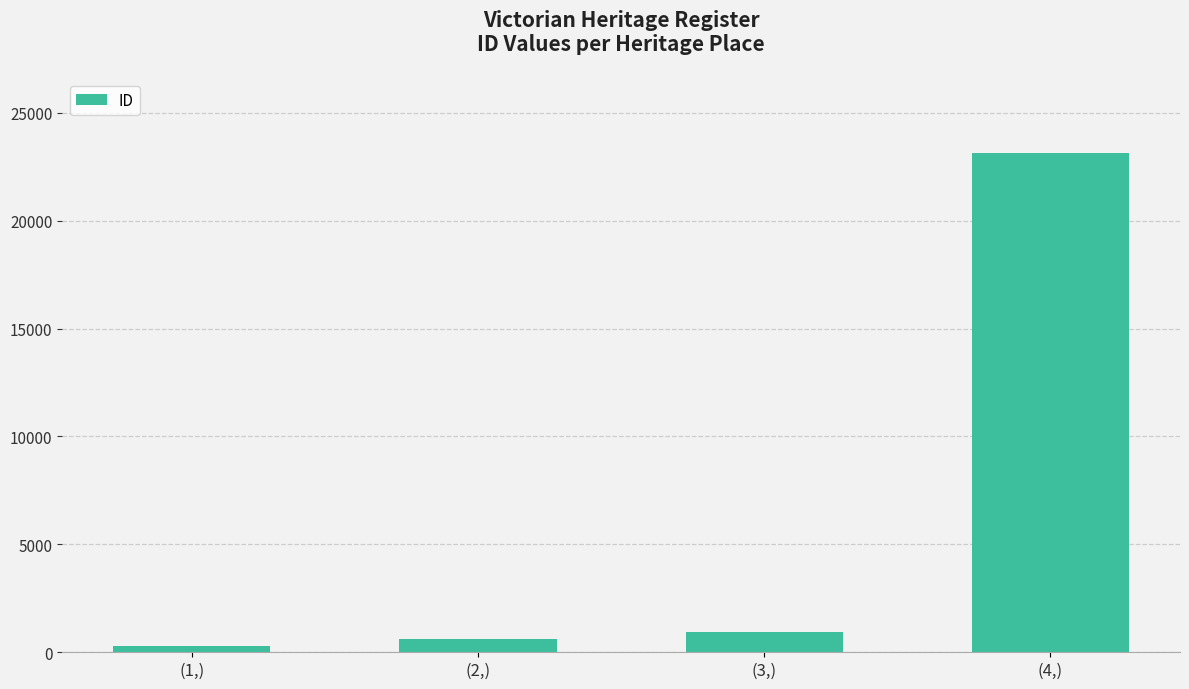

Reading right to left, what are all the values shown in this chart?

(4,)=23128	(3,)=950	(2,)=593	(1,)=283